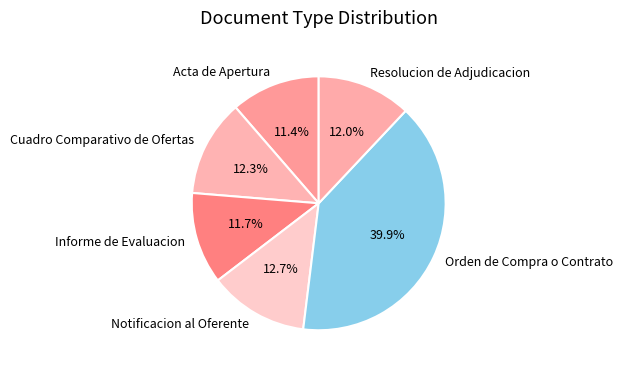

Which has a higher value, Resolucion de Adjudicacion or Orden de Compra o Contrato?

Orden de Compra o Contrato